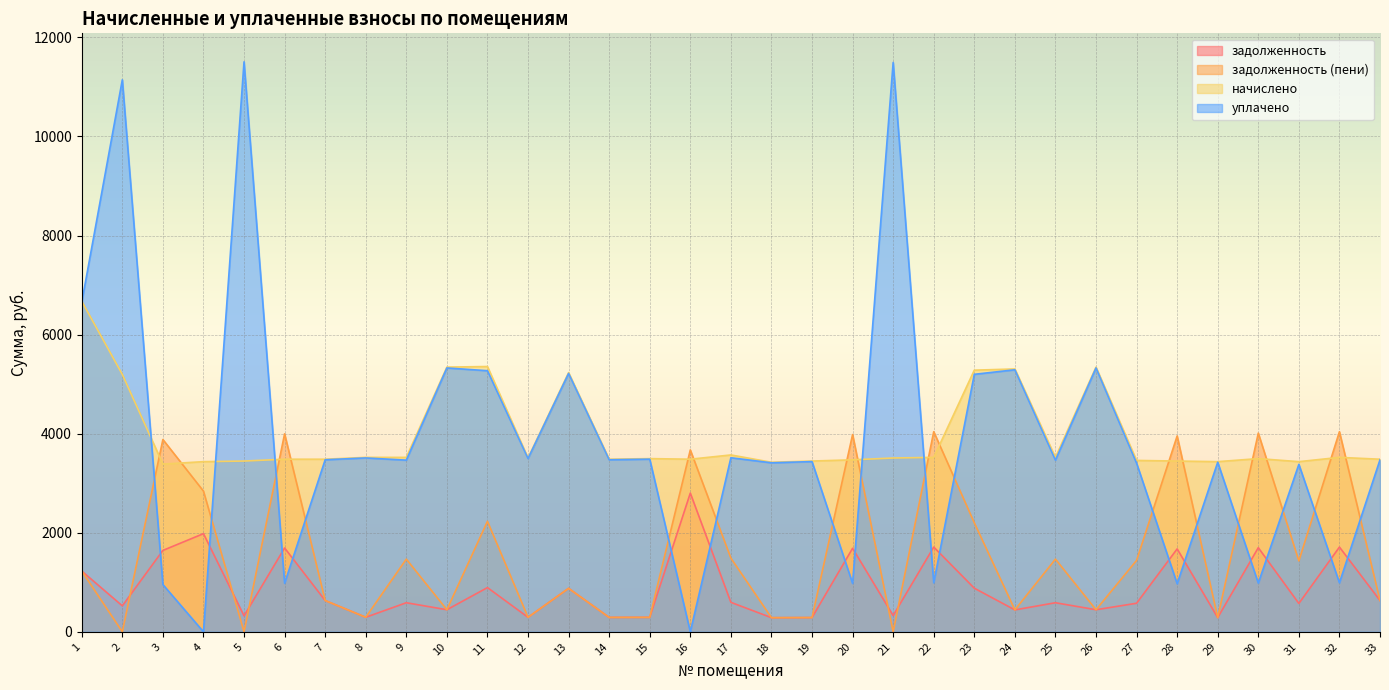

List the labels in order of задолженность (пени) value, smallest first.

2, 5, 21, 18, 29, 19, 14, 15, 12, 8, 24, 10, 26, 7, 33, 13, 1, 31, 27, 9, 25, 17, 23, 11, 4, 16, 3, 28, 20, 6, 30, 22, 32